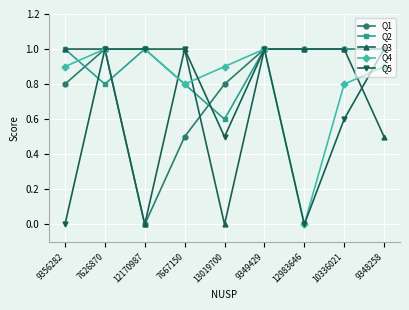

Which category has the lowest value in the Q2 series?

13019700